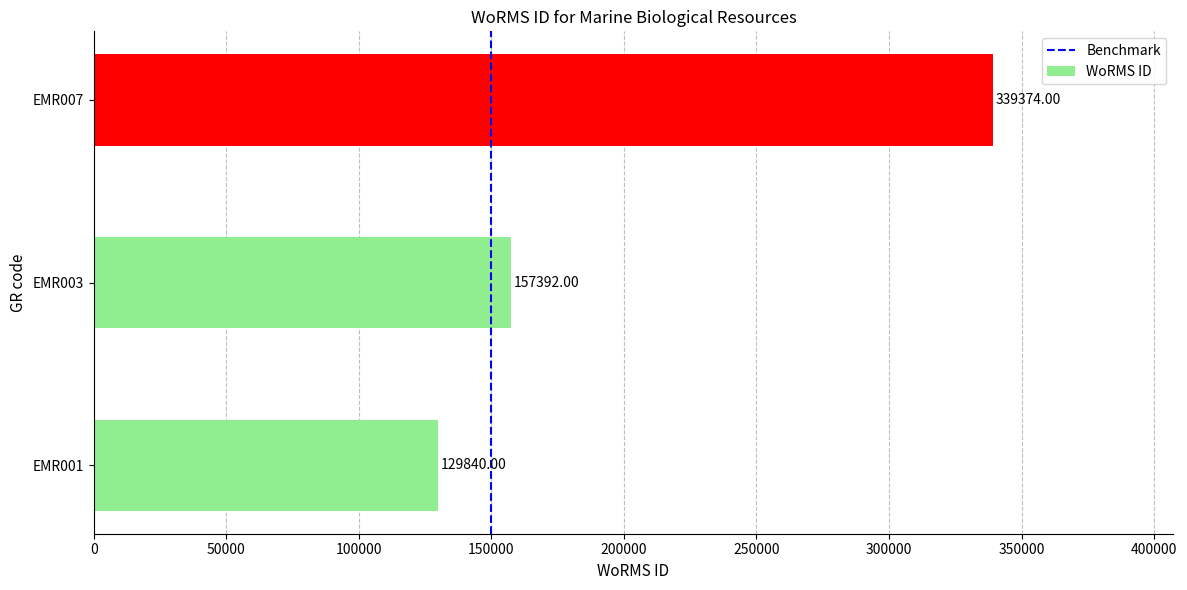

Count the number of data series in this chart.

1